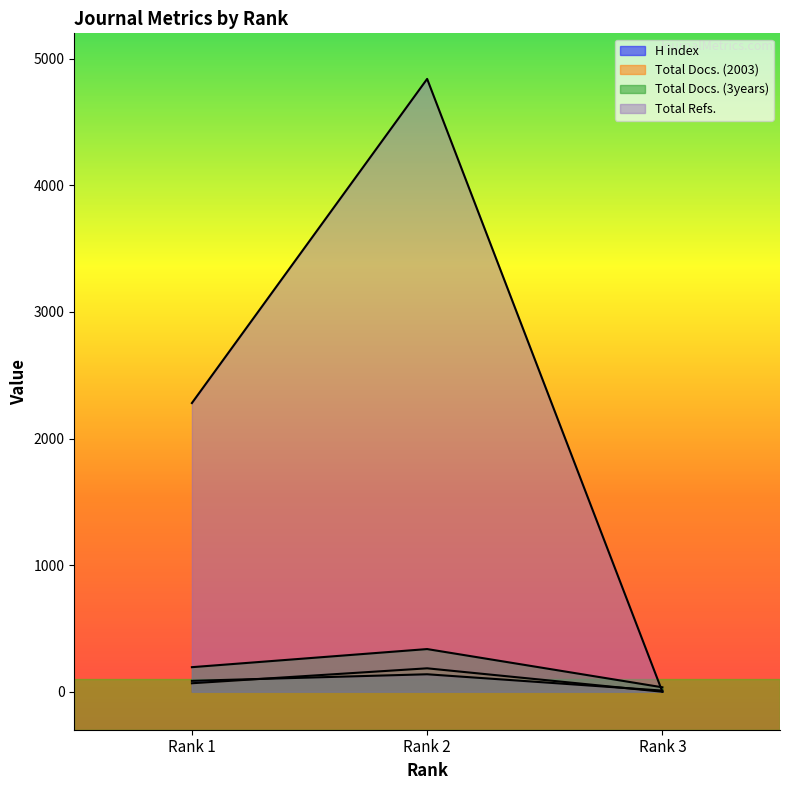

What is the value of the H index point at the 3rd from the left?

9